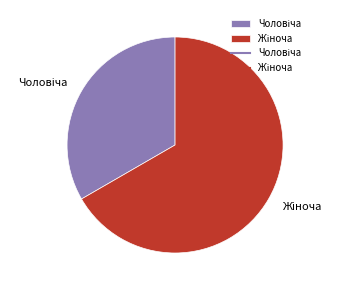

Is there any slice that represents more than half of the pie?

Yes